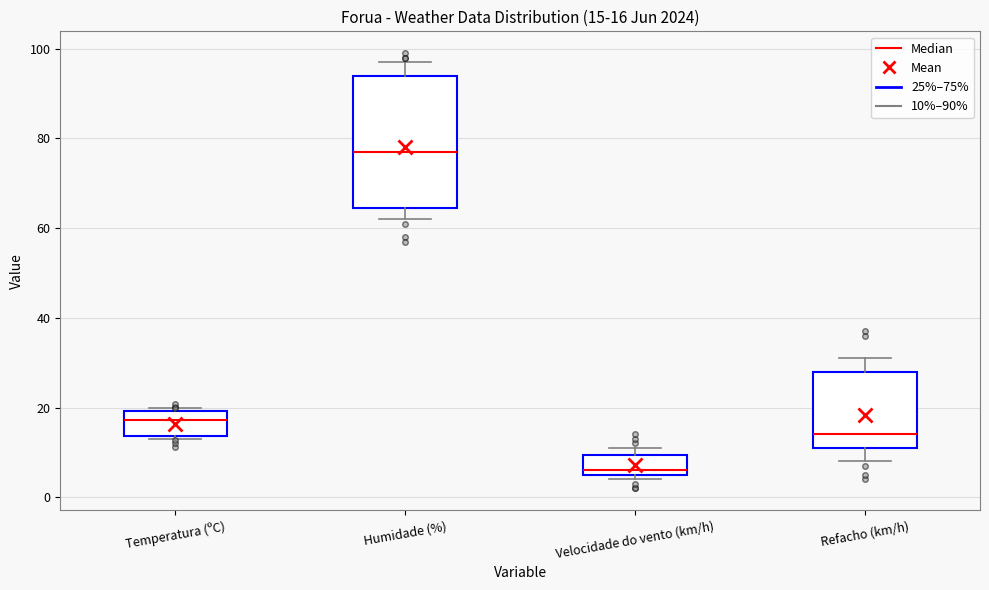

Which box's median line is the highest?

Humidade (%)